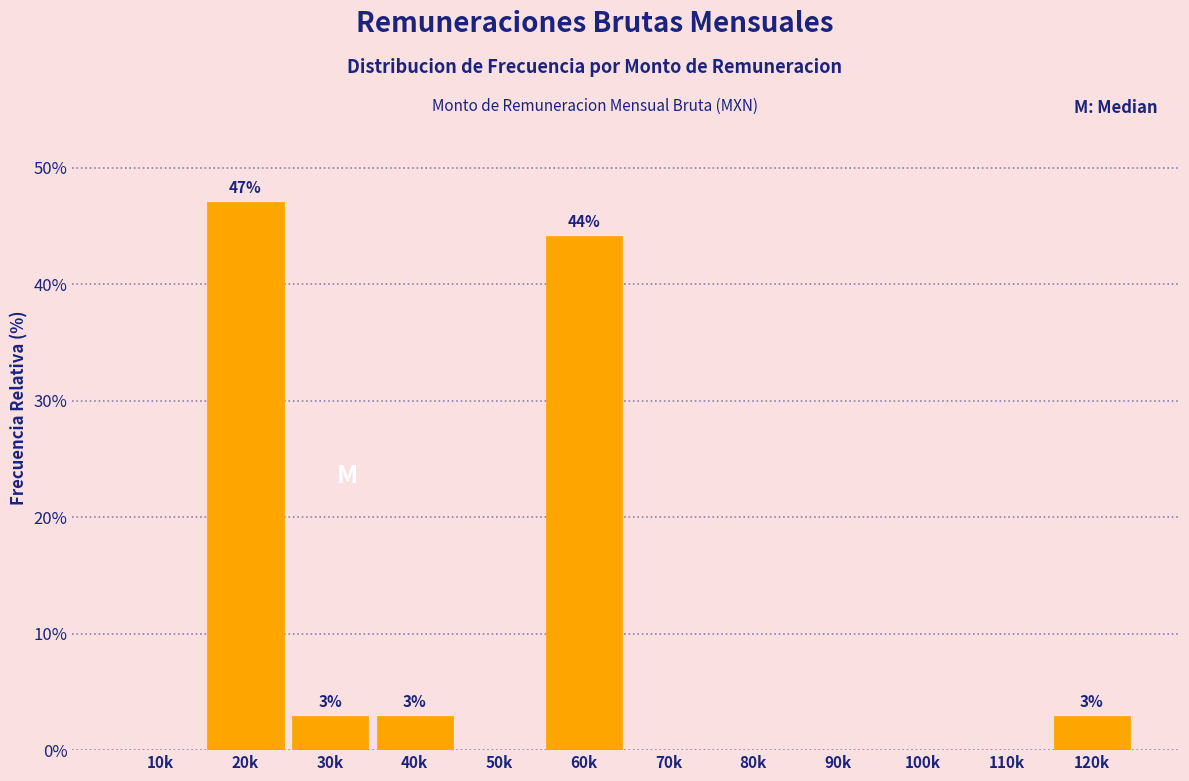

Reading left to right, extract all data points from this chart.

10k=0.0	20k=47.1	30k=2.9	40k=2.9	50k=0.0	60k=44.1	70k=0.0	80k=0.0	90k=0.0	100k=0.0	110k=0.0	120k=2.9